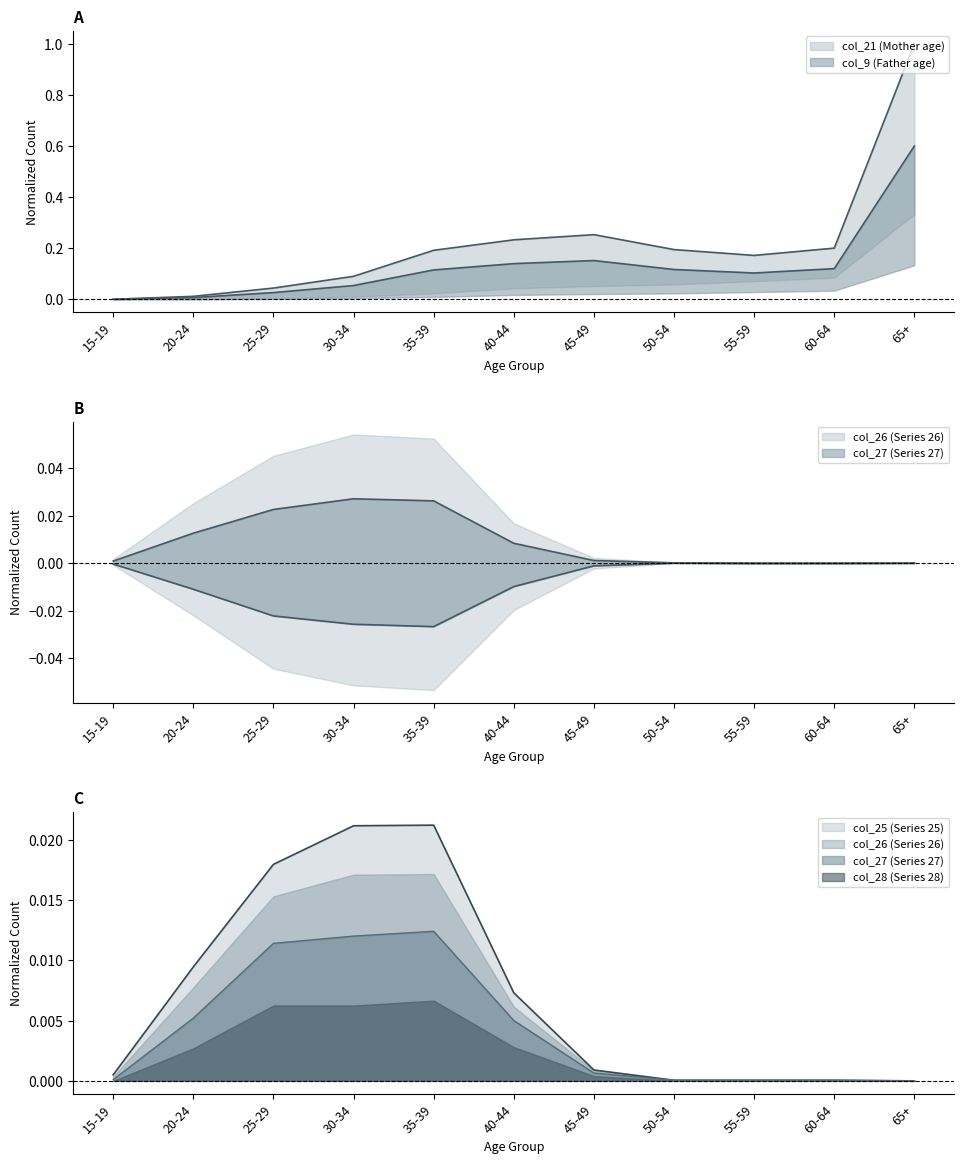

Rank the categories by col_25 (Series 25) value from highest to lowest.

30-34, 35-39, 25-29, 20-24, 40-44, 45-49, 15-19, 50-54, 55-59, 60-64, 65+